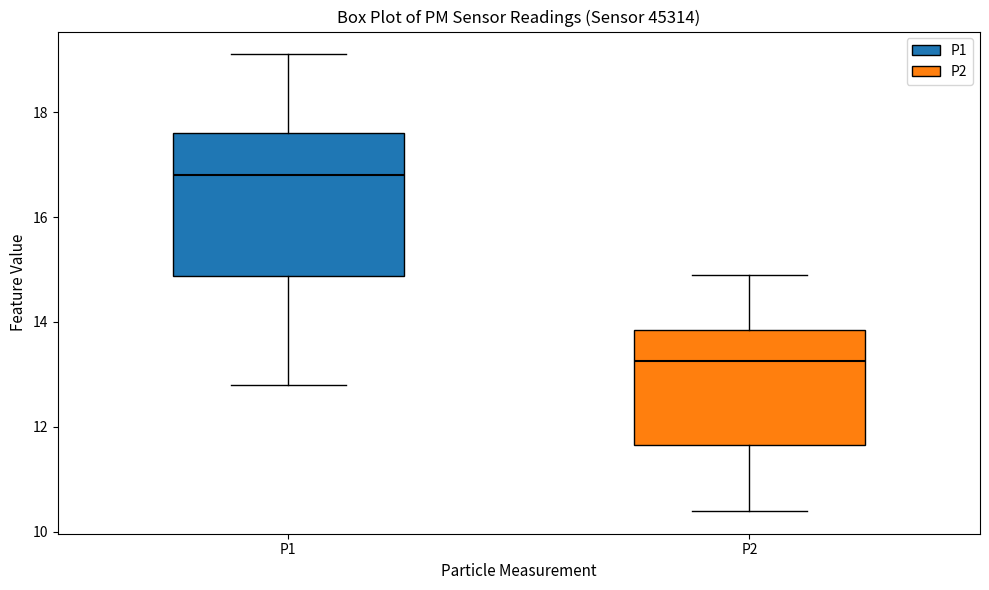

Which box's median line is the lowest?

P2